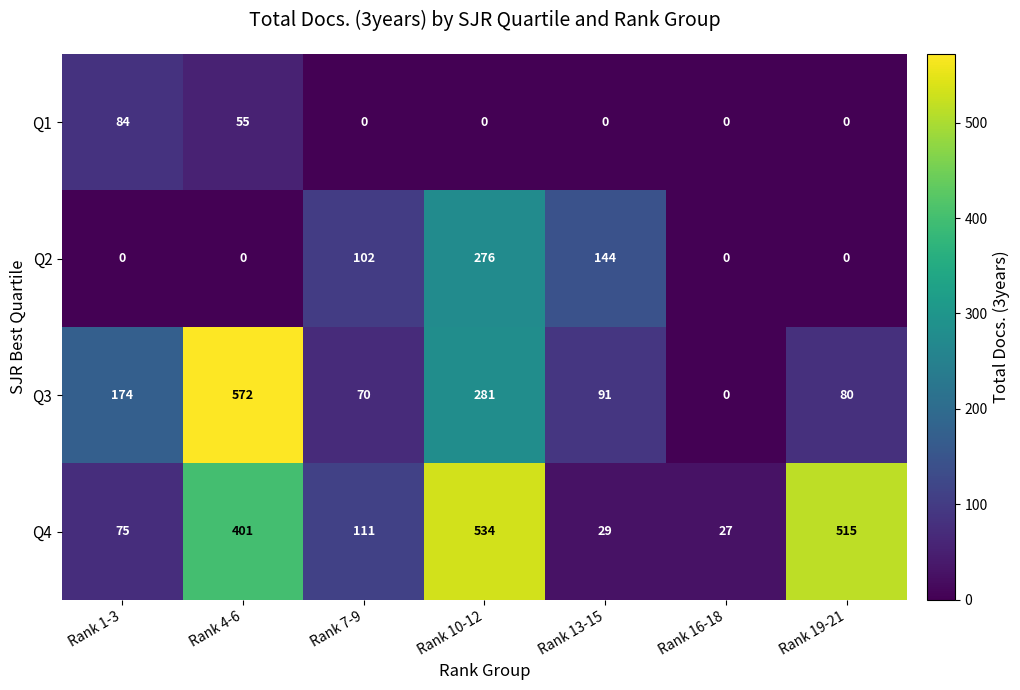

Reading left to right, list all the values displayed in this chart.

Q1: Rank 1-3=84	Rank 4-6=55	Rank 7-9=0	Rank 10-12=0	Rank 13-15=0	Rank 16-18=0	Rank 19-21=0
Q2: Rank 1-3=0	Rank 4-6=0	Rank 7-9=102	Rank 10-12=276	Rank 13-15=144	Rank 16-18=0	Rank 19-21=0
Q3: Rank 1-3=174	Rank 4-6=572	Rank 7-9=70	Rank 10-12=281	Rank 13-15=91	Rank 16-18=0	Rank 19-21=80
Q4: Rank 1-3=75	Rank 4-6=401	Rank 7-9=111	Rank 10-12=534	Rank 13-15=29	Rank 16-18=27	Rank 19-21=515